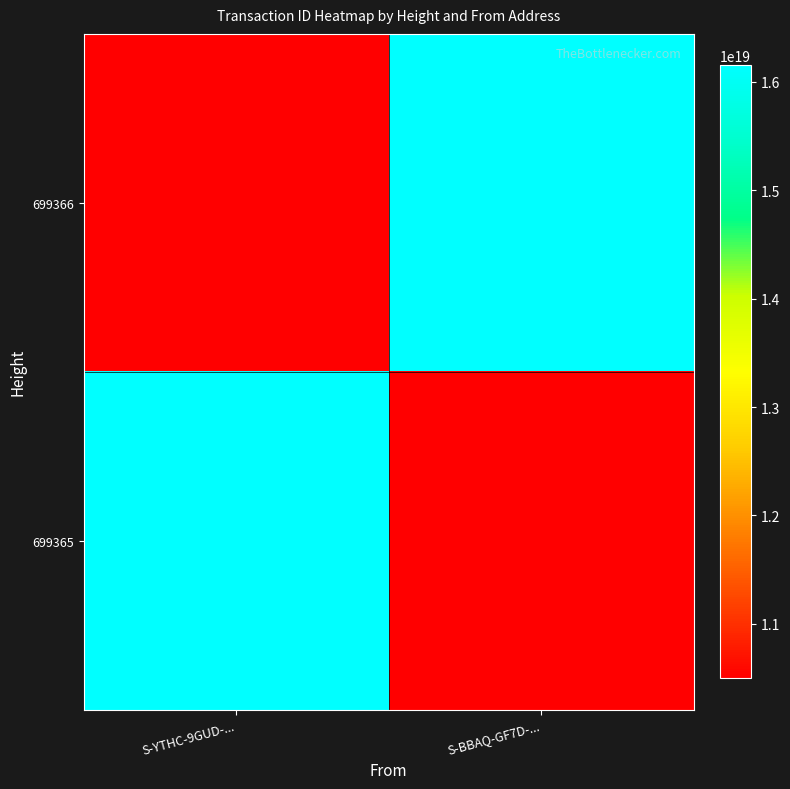

At how many categories does at least one series exceed 11431691260624084992?

2